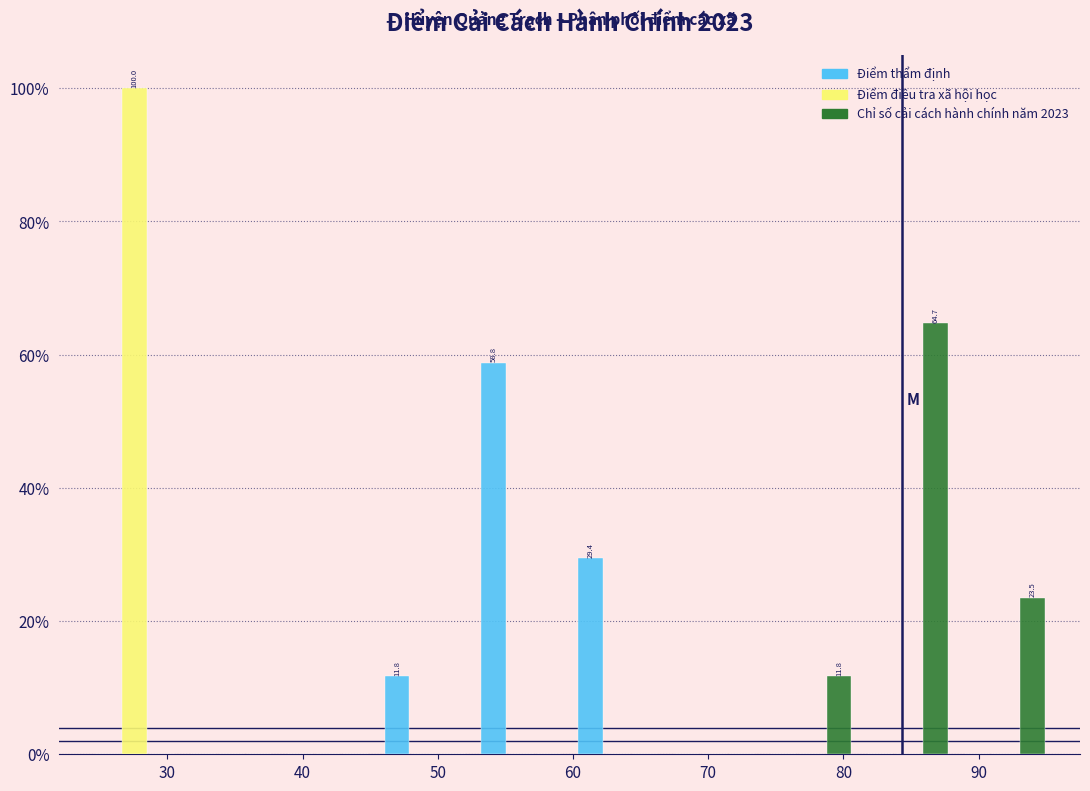

In the Chỉ số cải cách hành chính năm 2023 series, which range on the x-axis has the tallest bar?

81 to 88